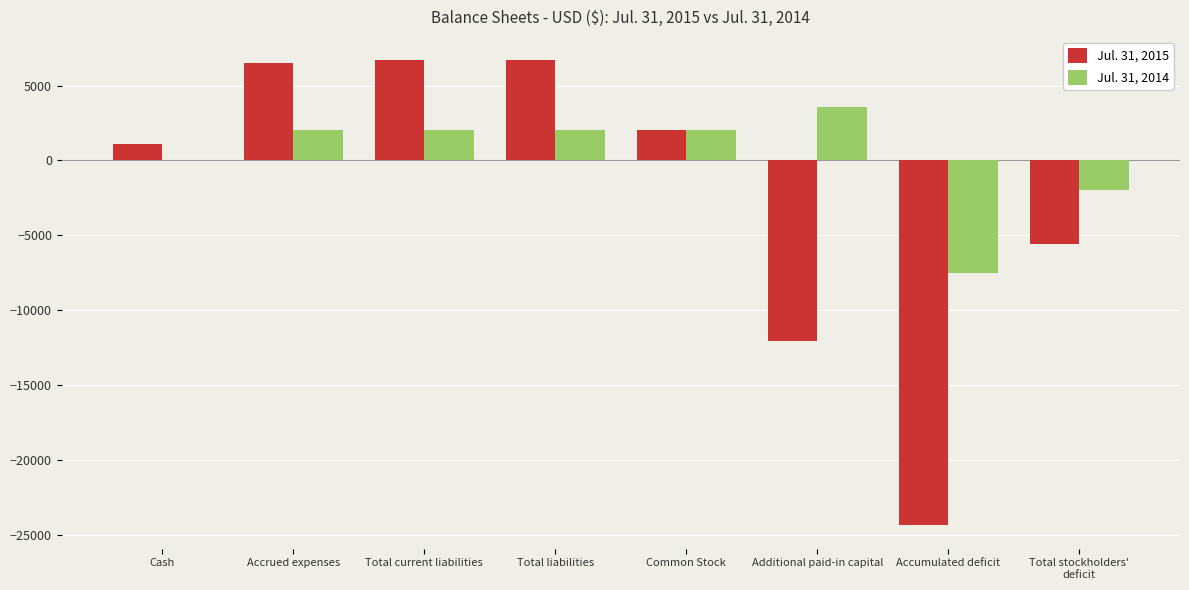

What is the total value across all series at Total liabilities?

8700